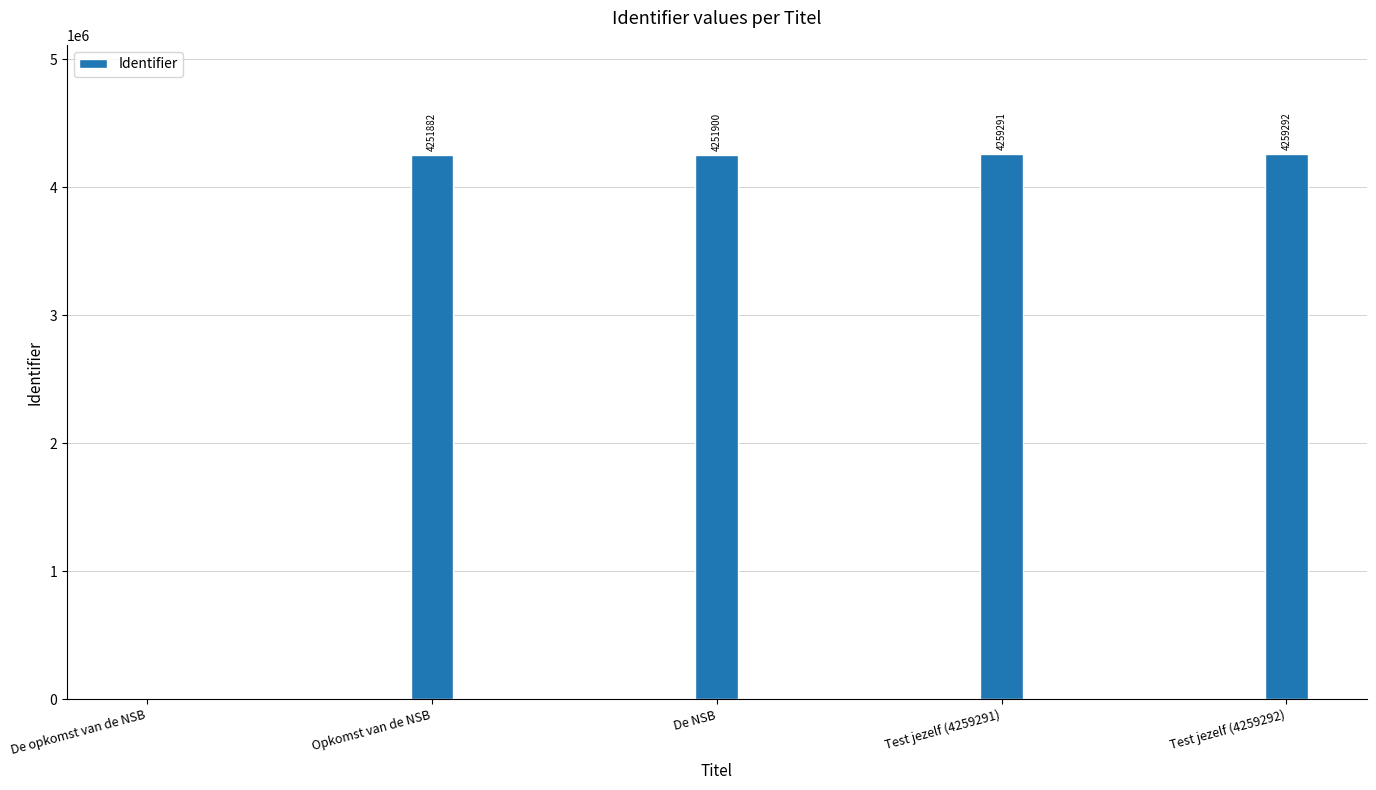

What is the sum of the values at Opkomst van de NSB and De opkomst van de NSB?

4251882